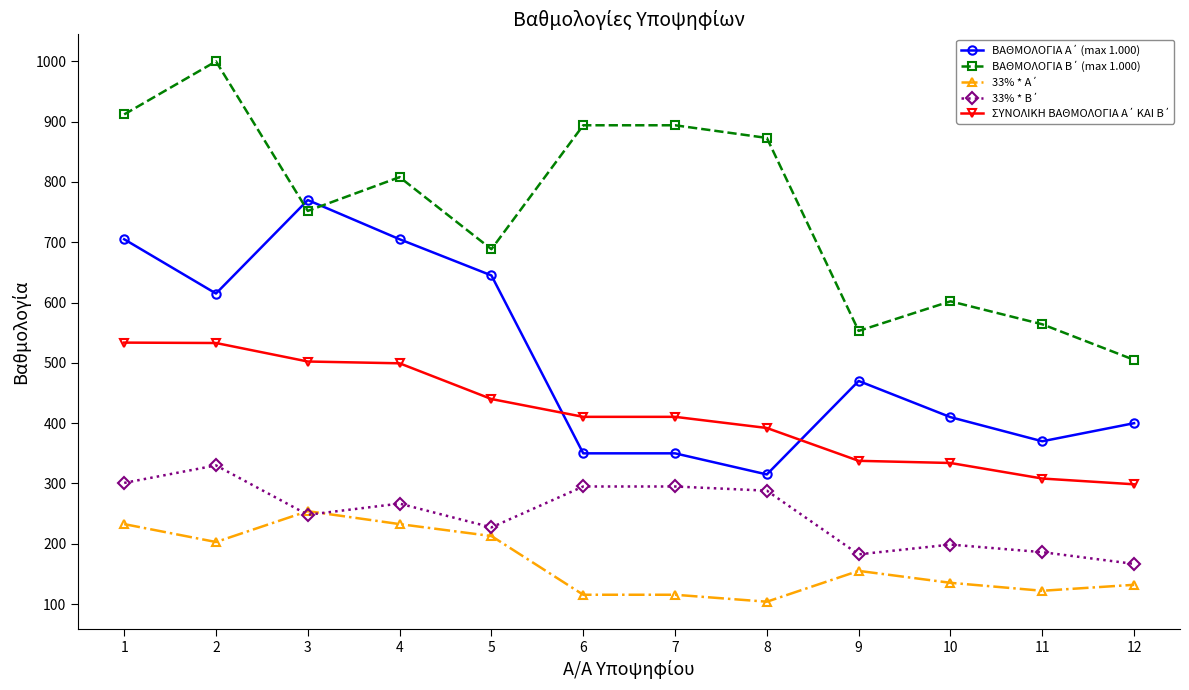

What is the greatest value displayed?

1000.0